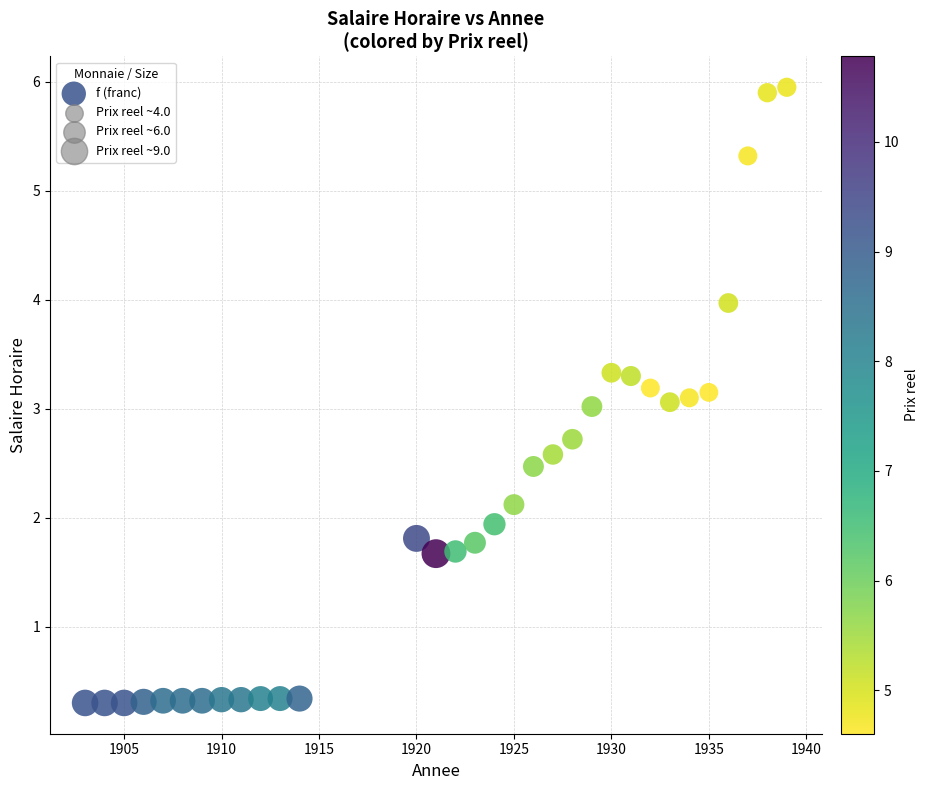

What is the range of X values (max minus min)?

36.0